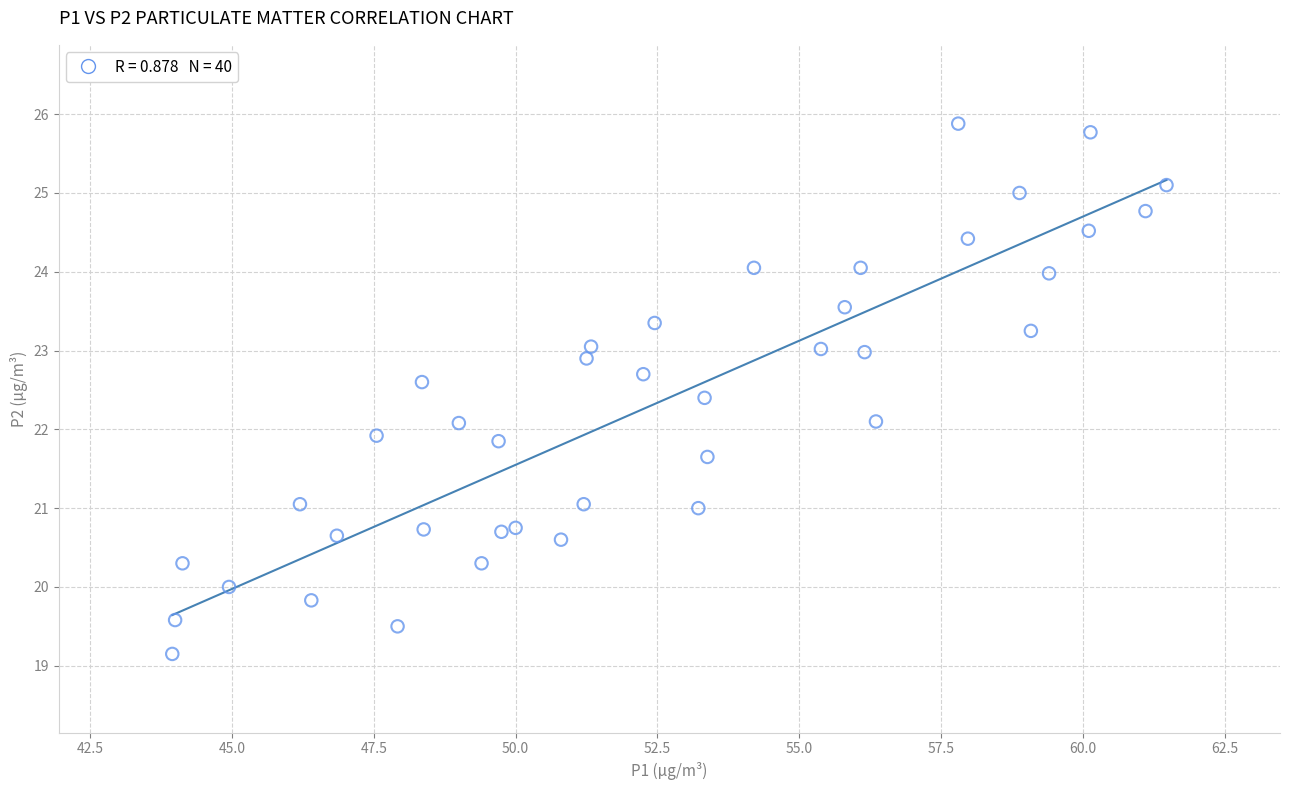

What is the range of Y values (max minus min)?

6.7